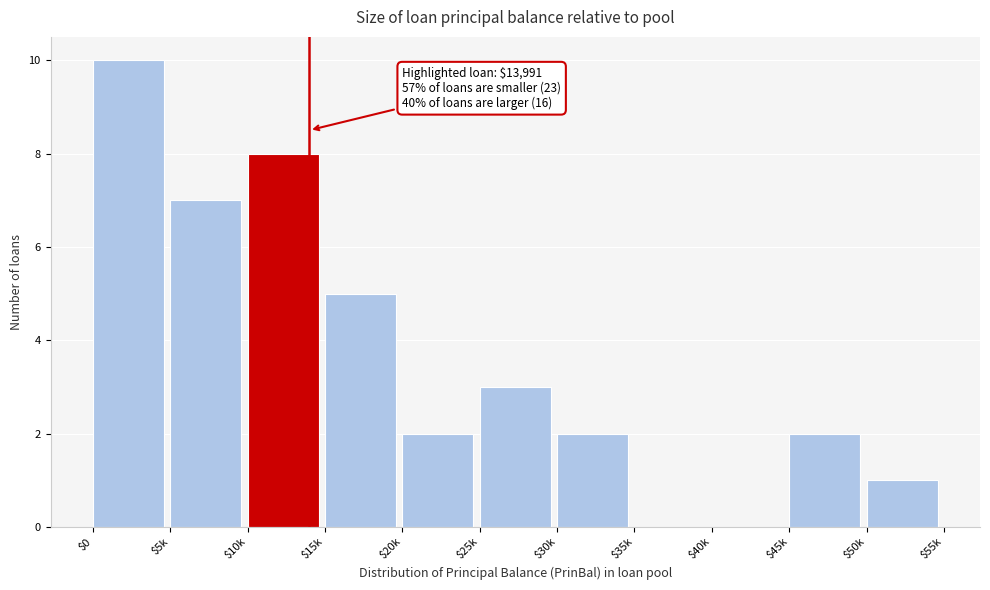

What is the sum of all values?

40